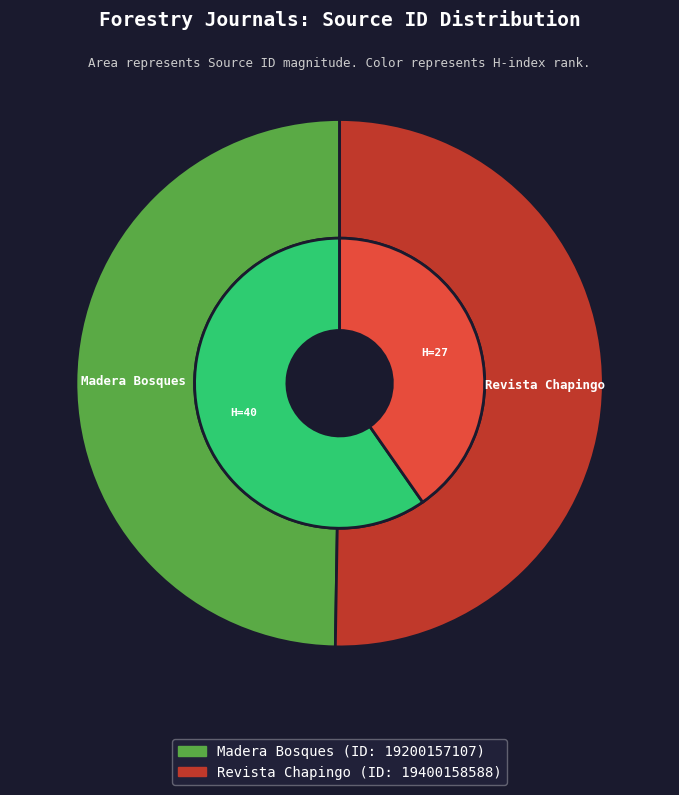

To the nearest percent, what is the difference between the largest and smallest slice percentages?

1%